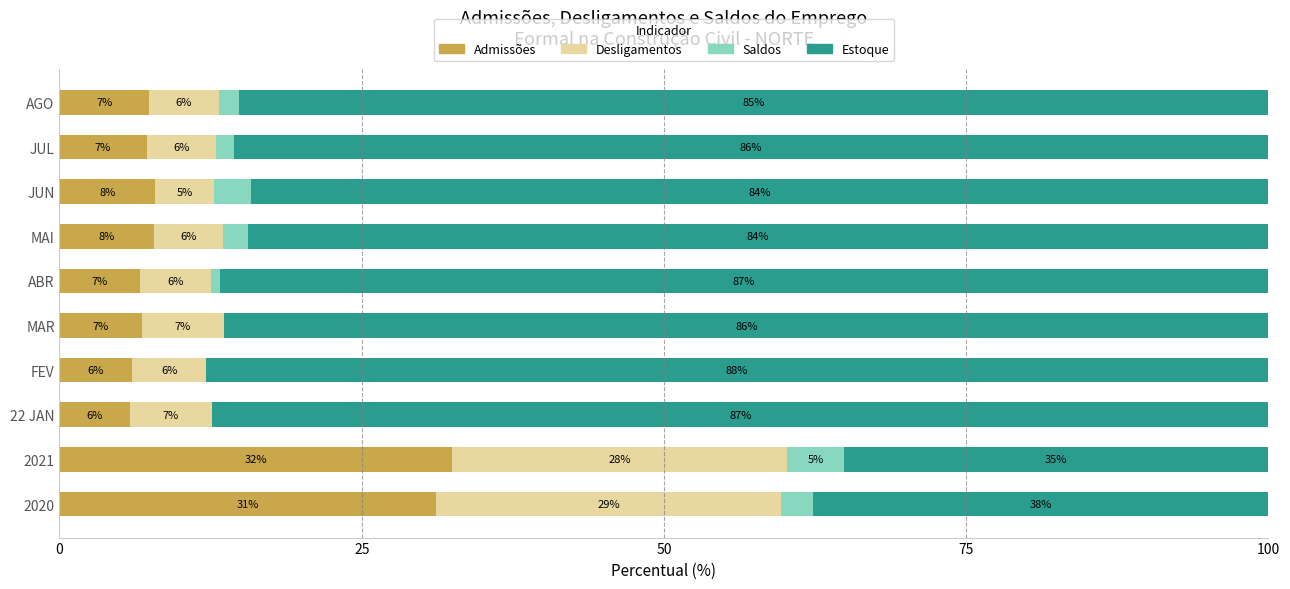

What is the highest value of the Admissões series?

32.4